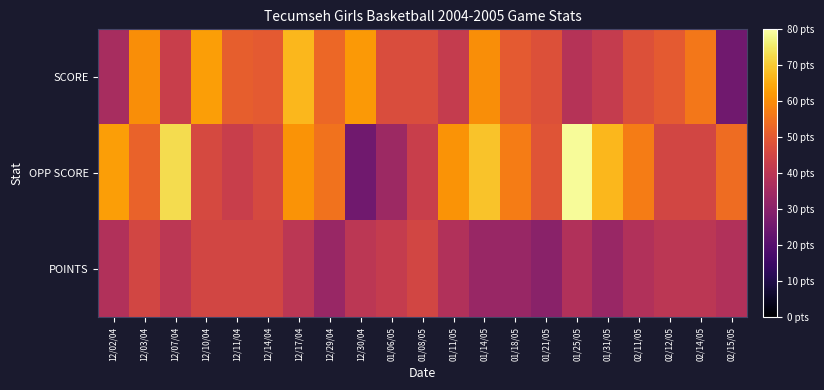

List the series in order of their overall mean, lowest first.

POINTS, SCORE, OPP SCORE